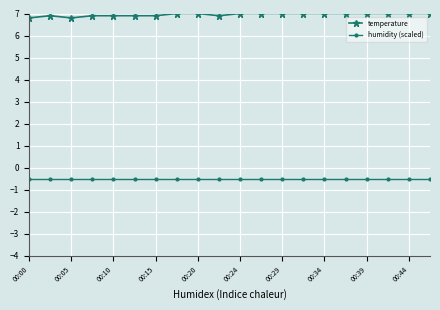

At how many categories does at least one series exceed 6?

20